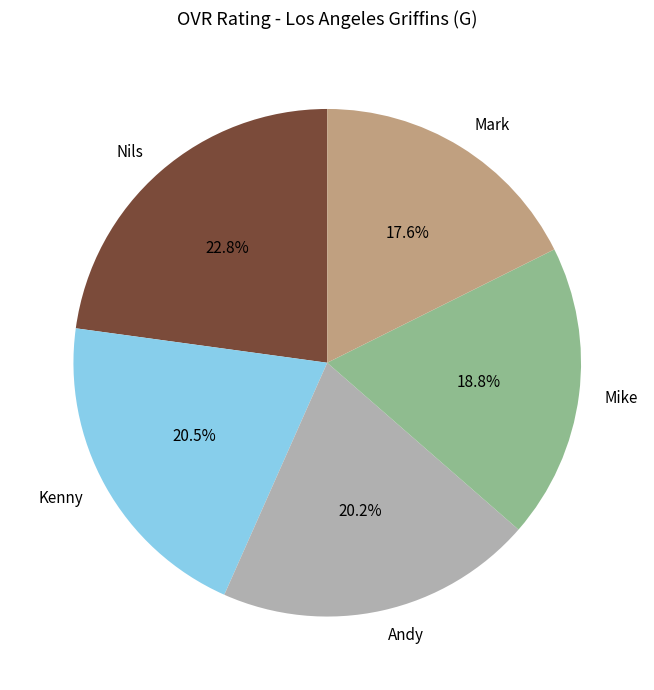

To the nearest percent, what portion does Nils represent?

23%